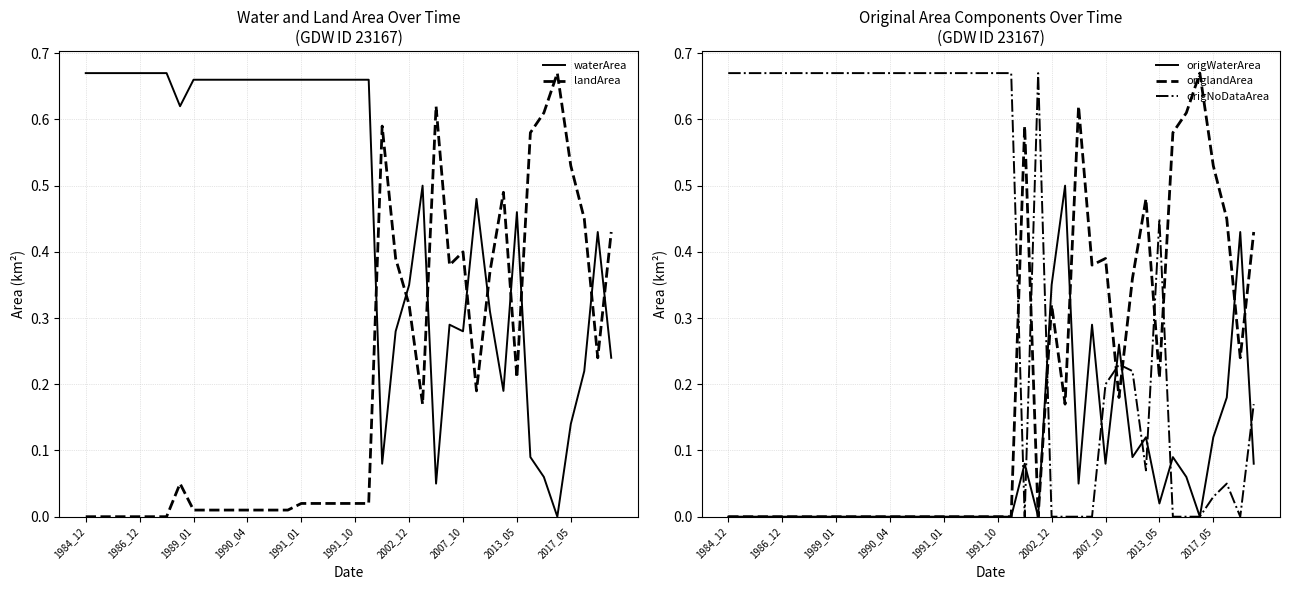

At how many categories does at least one series exceed 0?

40